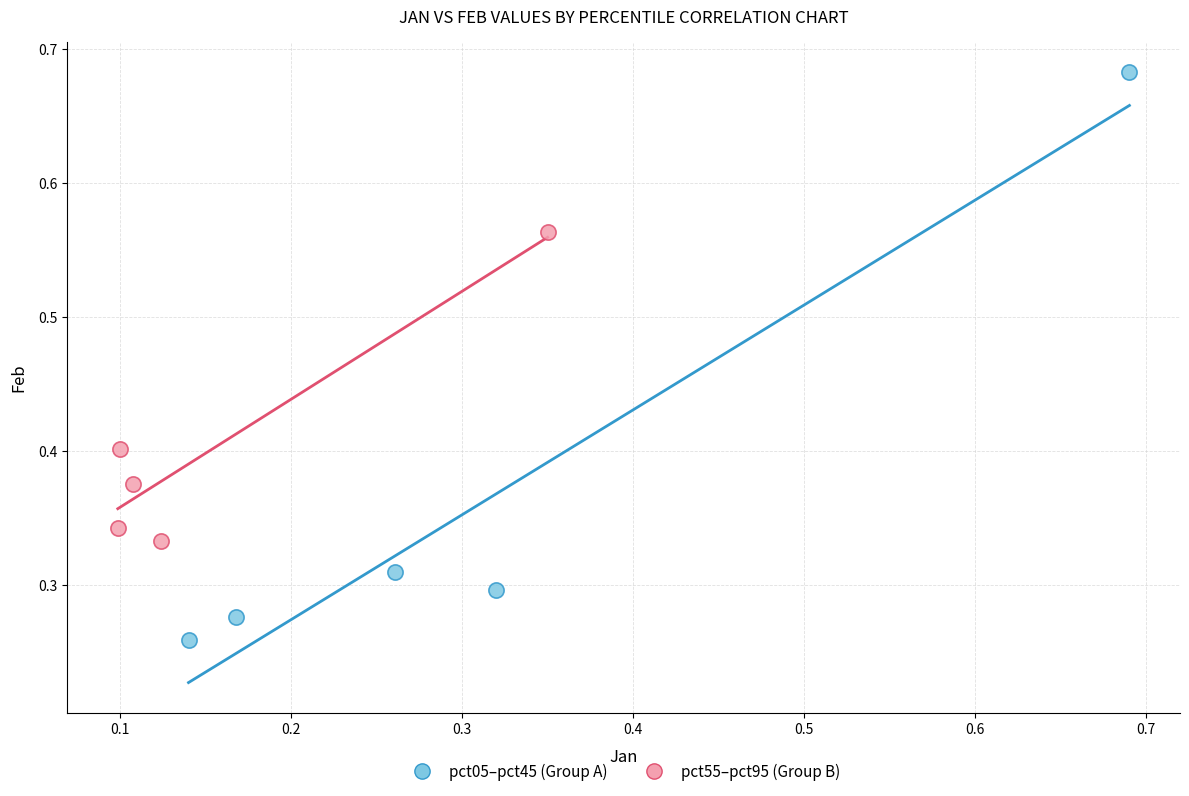

Which series has the largest Y range (max minus min)?

pct05–pct45 (Group A)